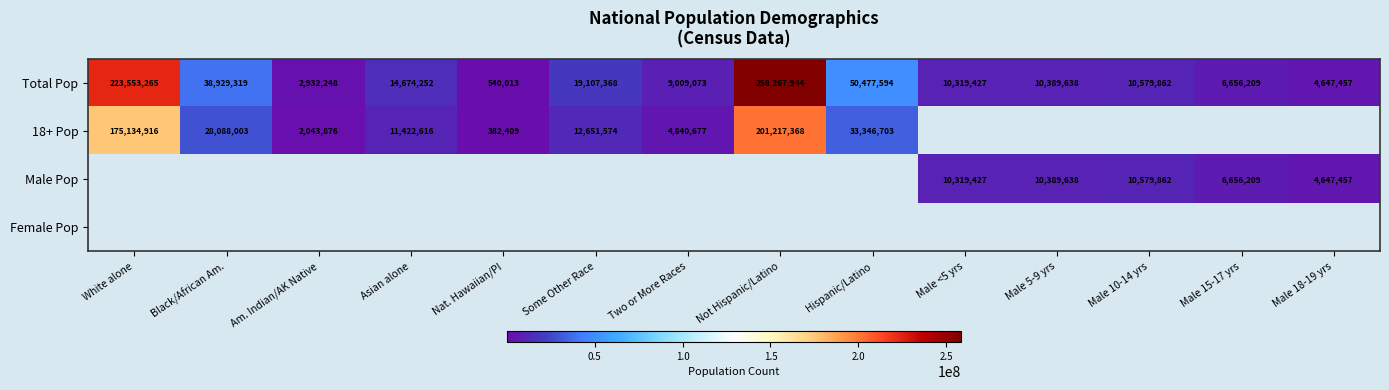

Is it true that 18+ Pop equals 382409 at Nat. Hawaiian/PI?

True